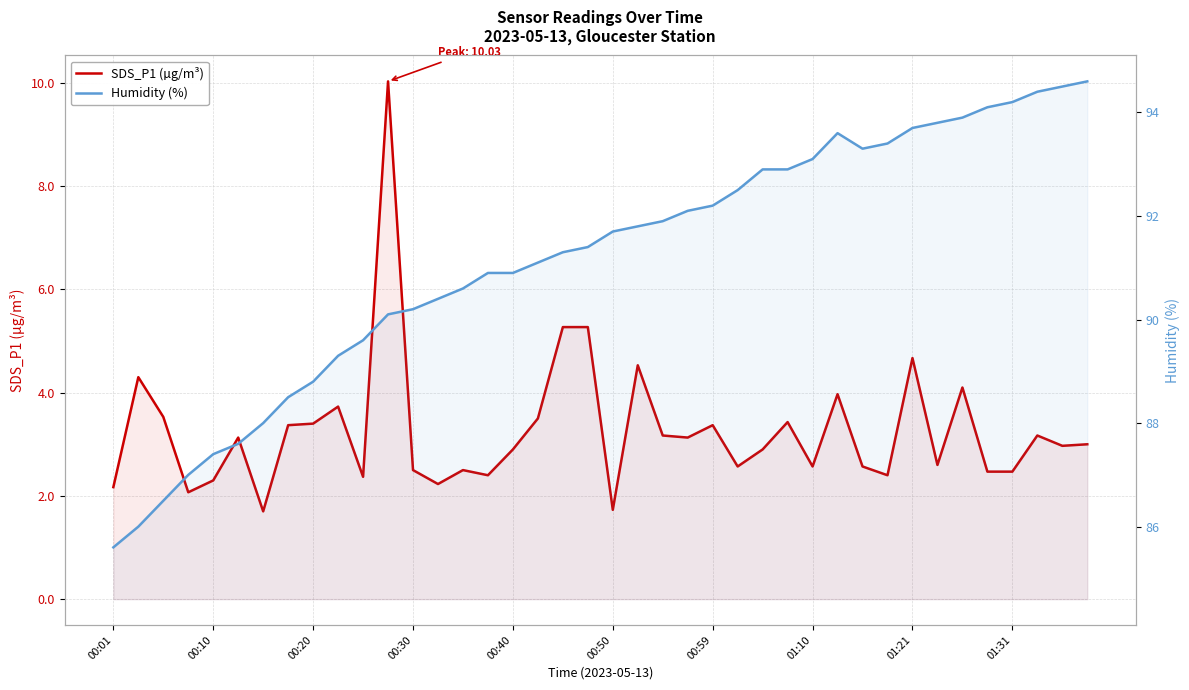

At 37, list the series in order from largest to smallest.

Humidity (%), SDS_P1 (µg/m³)